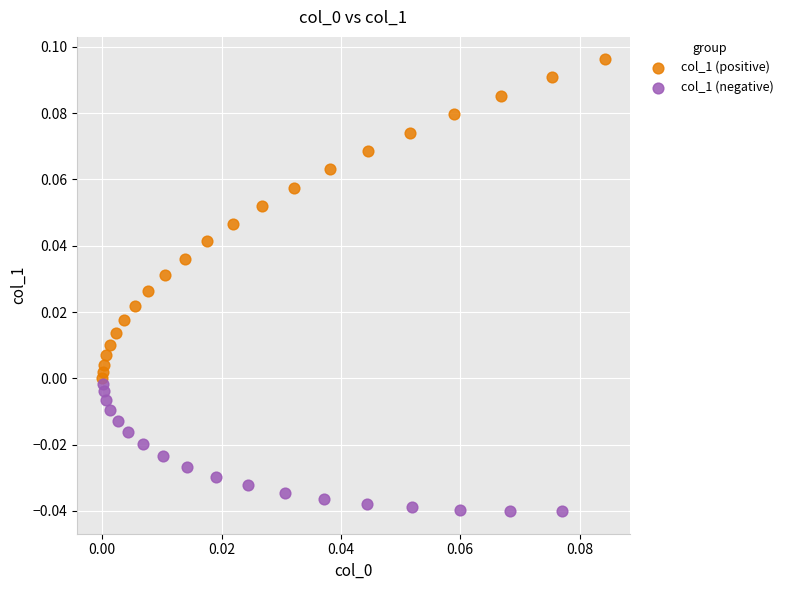

Which series has the largest Y range (max minus min)?

col_1 (positive)